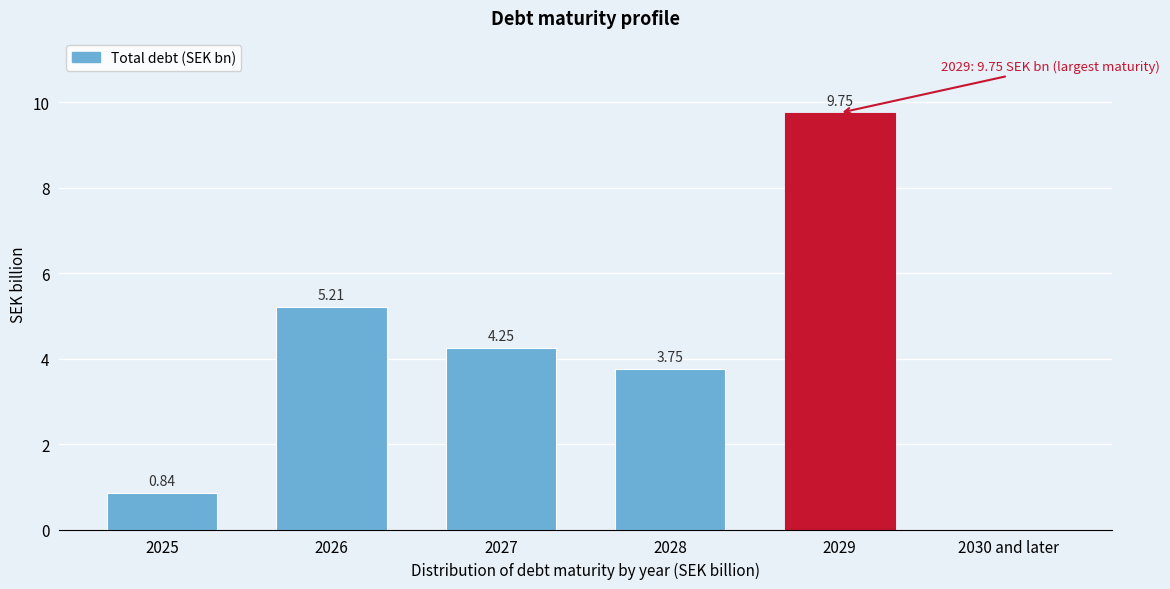

What is the sum of all values?

23.8